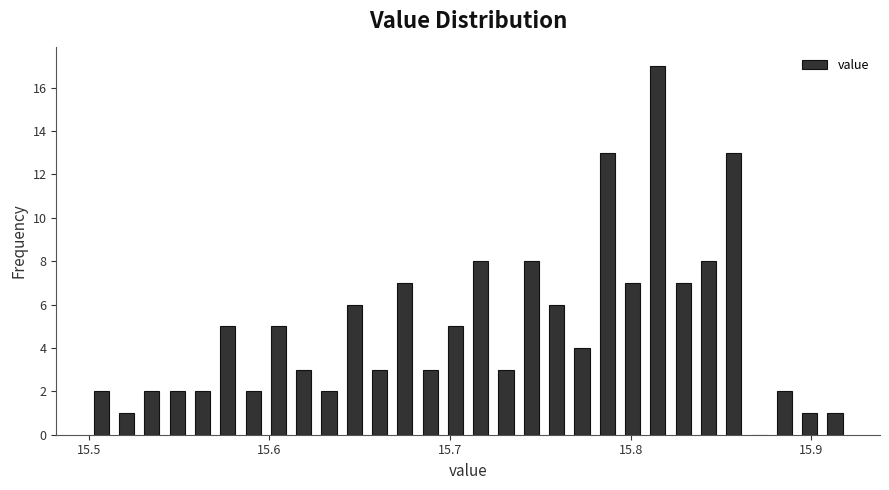

Around what value on the x-axis is the tallest bar? Give the approximate position of its centre, as read against the axis.

15.82